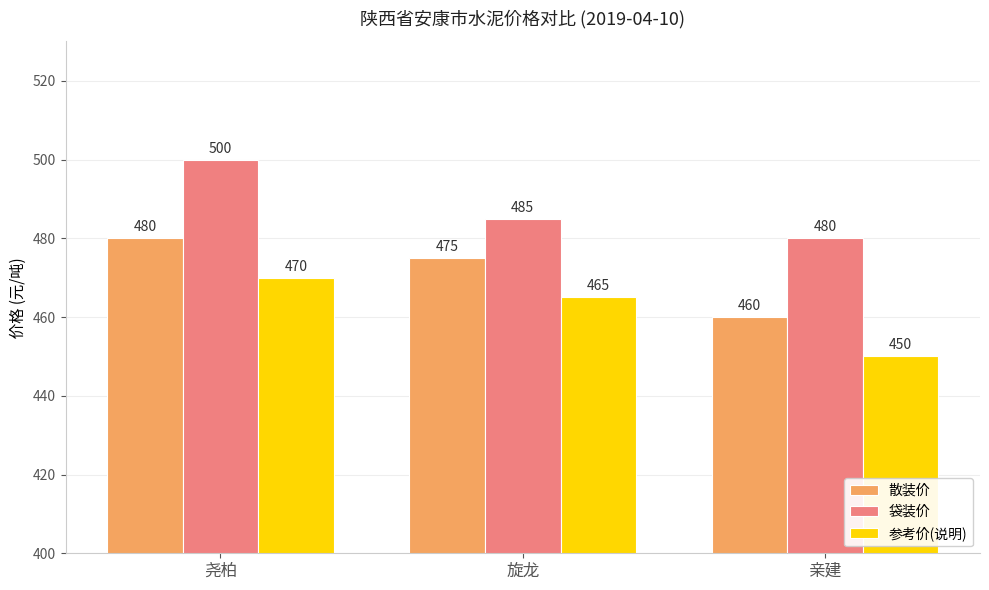

Are the bars horizontal?

No